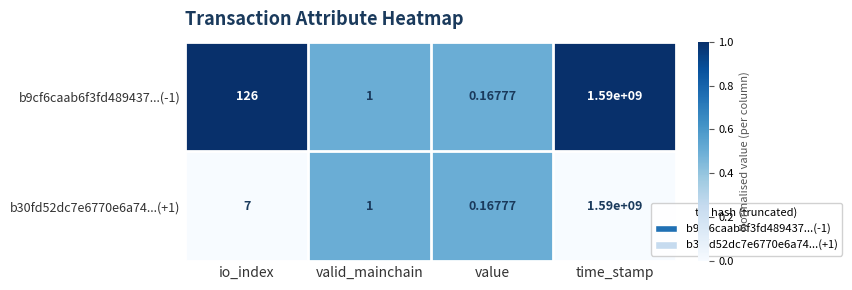

Is the value of b30fd52dc7e6770e6a74...(+1) at io_index greater than the value of b9cf6caab6f3fd489437...(-1) at time_stamp?

No